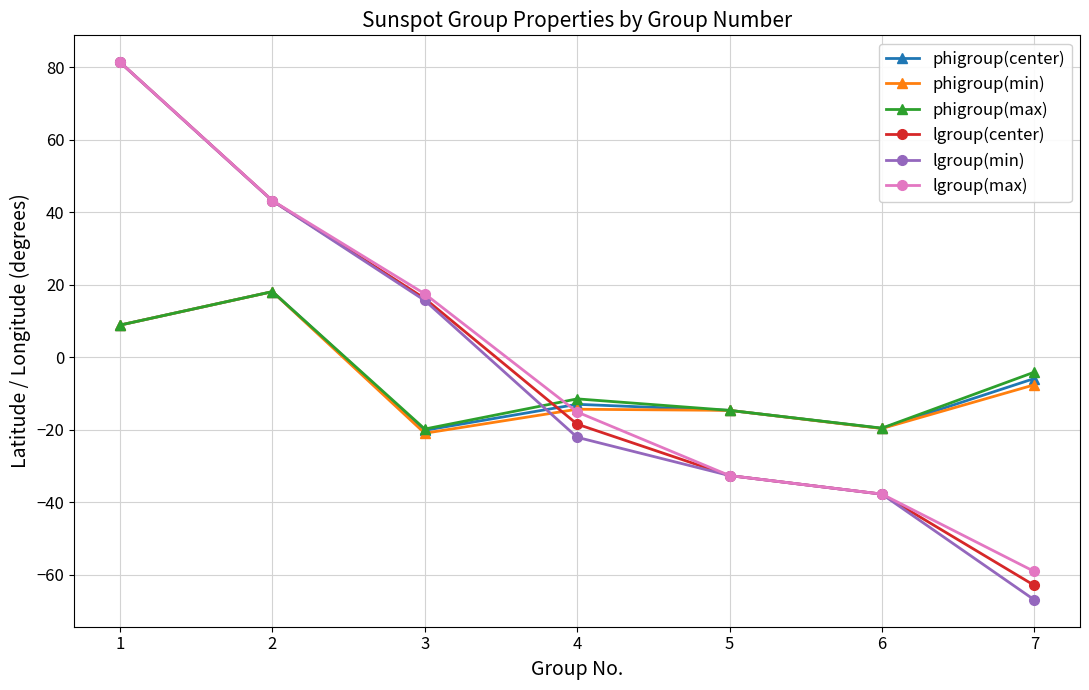

What is the value of the lgroup(max) point at the 1st from the left?

81.4